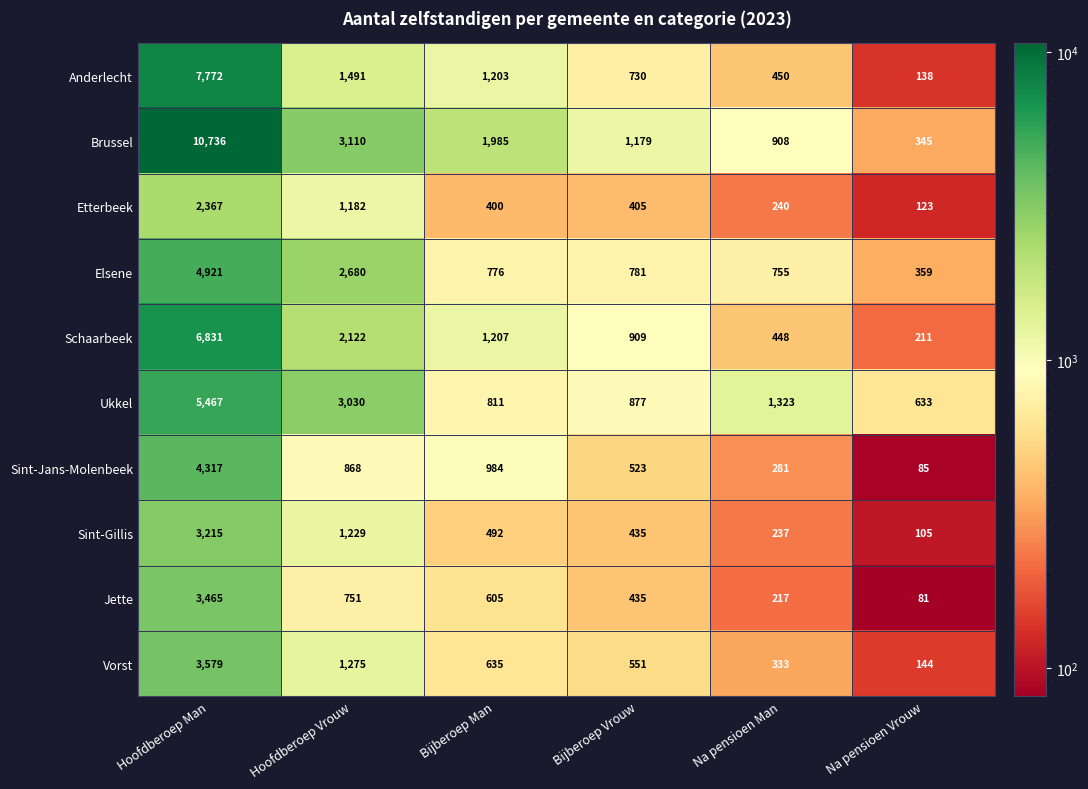

Rank the series at Na pensioen Man from lowest to highest value.

Jette, Sint-Gillis, Etterbeek, Sint-Jans-Molenbeek, Vorst, Schaarbeek, Anderlecht, Elsene, Brussel, Ukkel